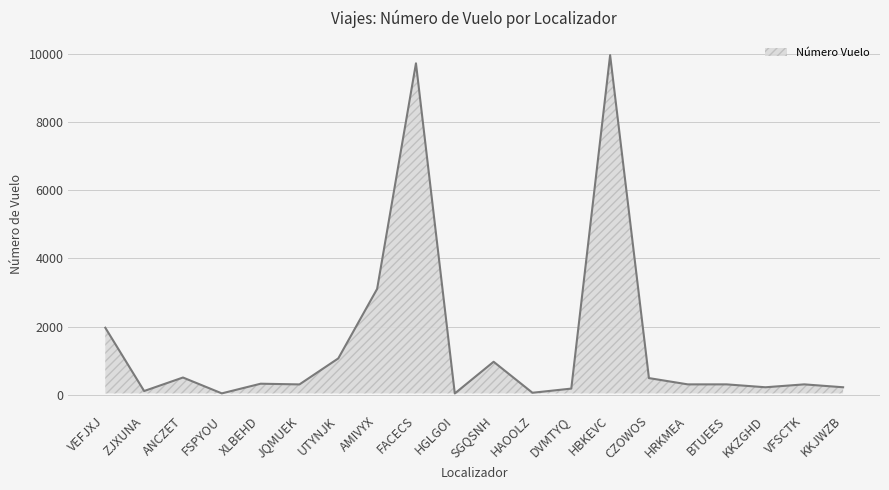

What is the difference between the maximum and minimum values?

9923